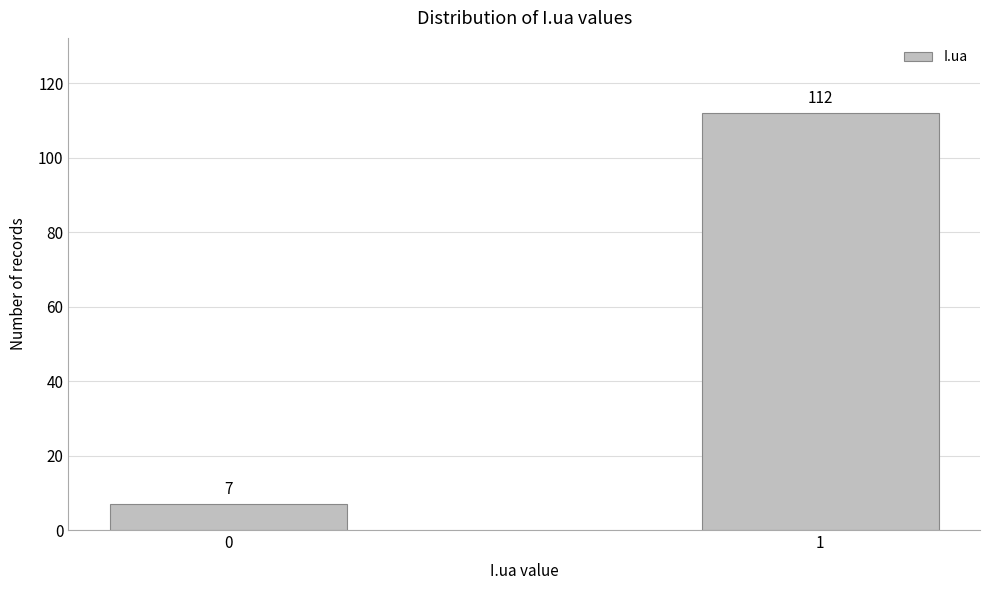

Reading left to right, list all the values displayed in this chart.

0=7	1=112